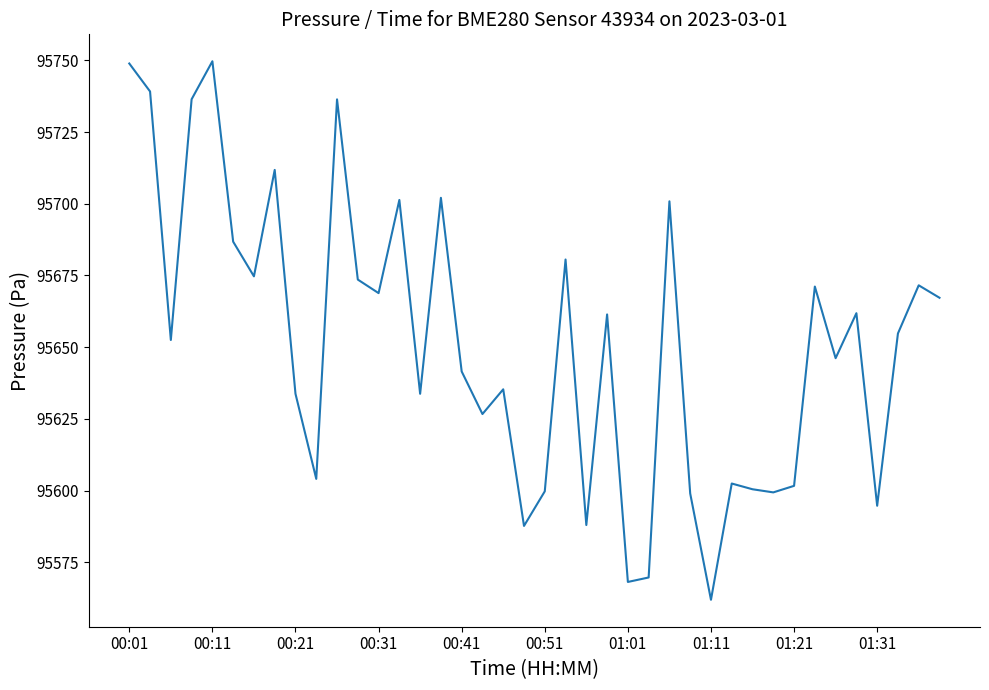

What is the difference between the maximum and minimum values?

187.7